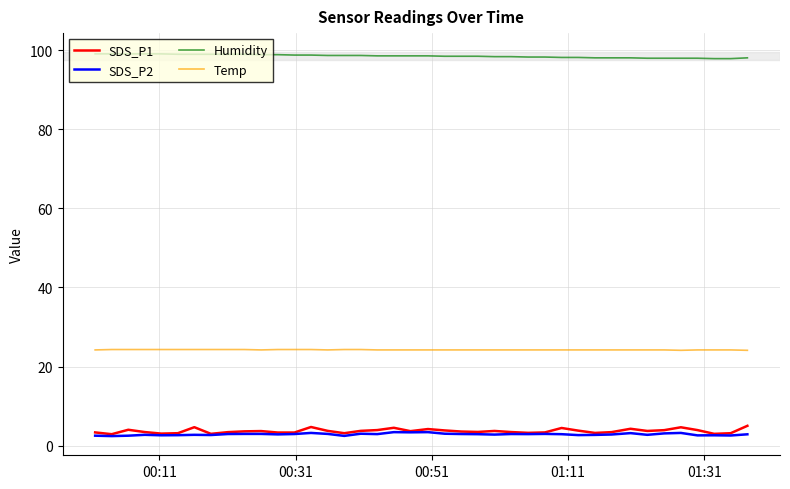

Which series has the largest total across all categories?

Humidity